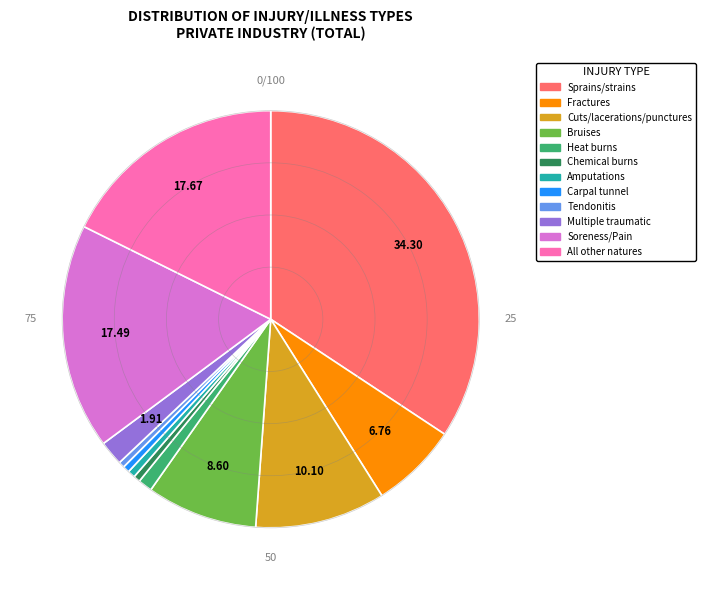

Is it true that Bruises is 9% of the pie?

True